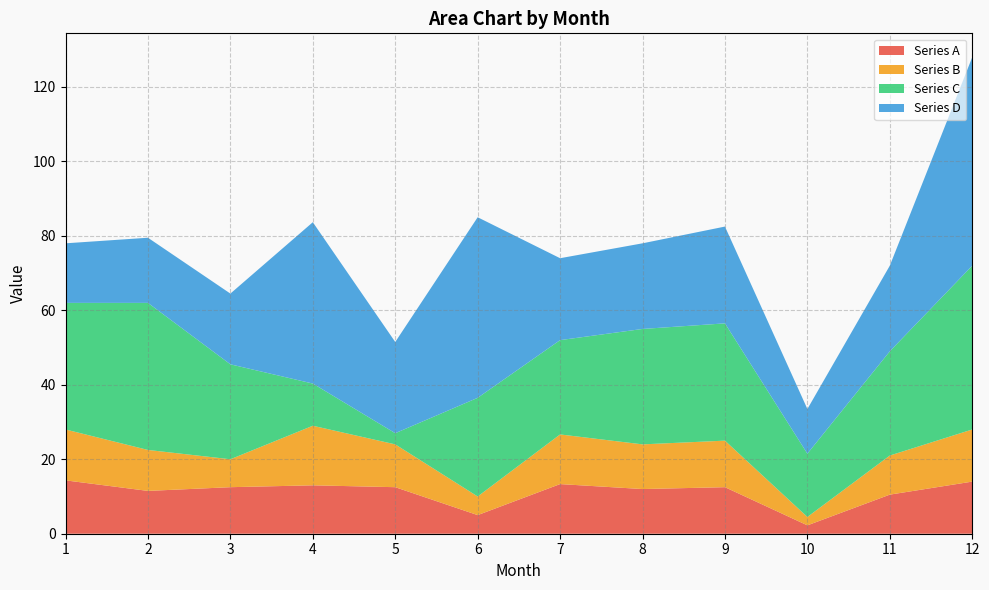

What is the highest value of the Series A series?

14.3